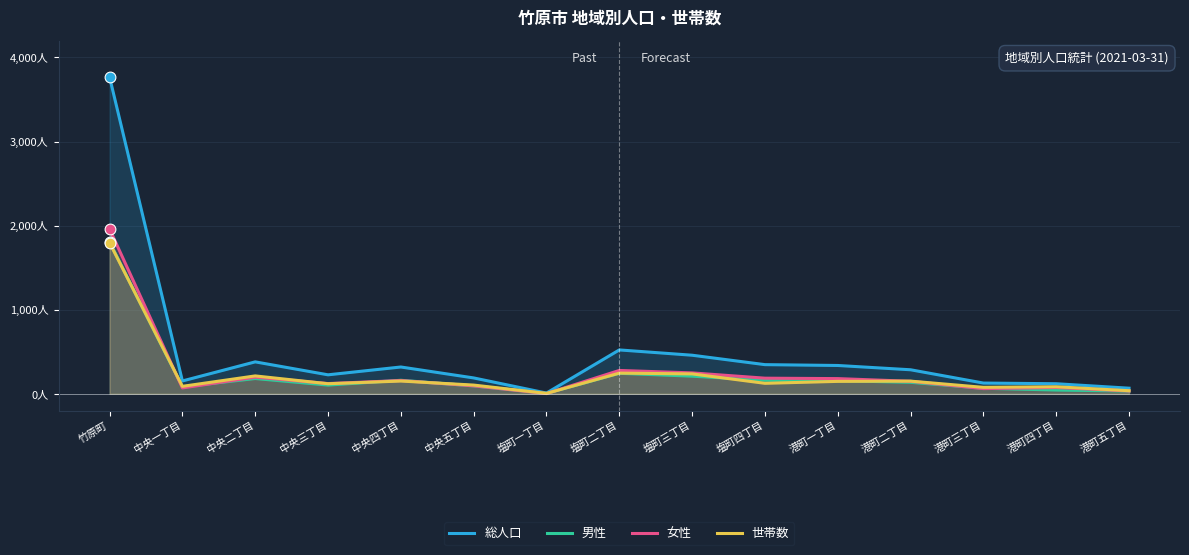

Is the value of 総人口 at 港町二丁目 greater than the value of 男性 at 塩町二丁目?

Yes